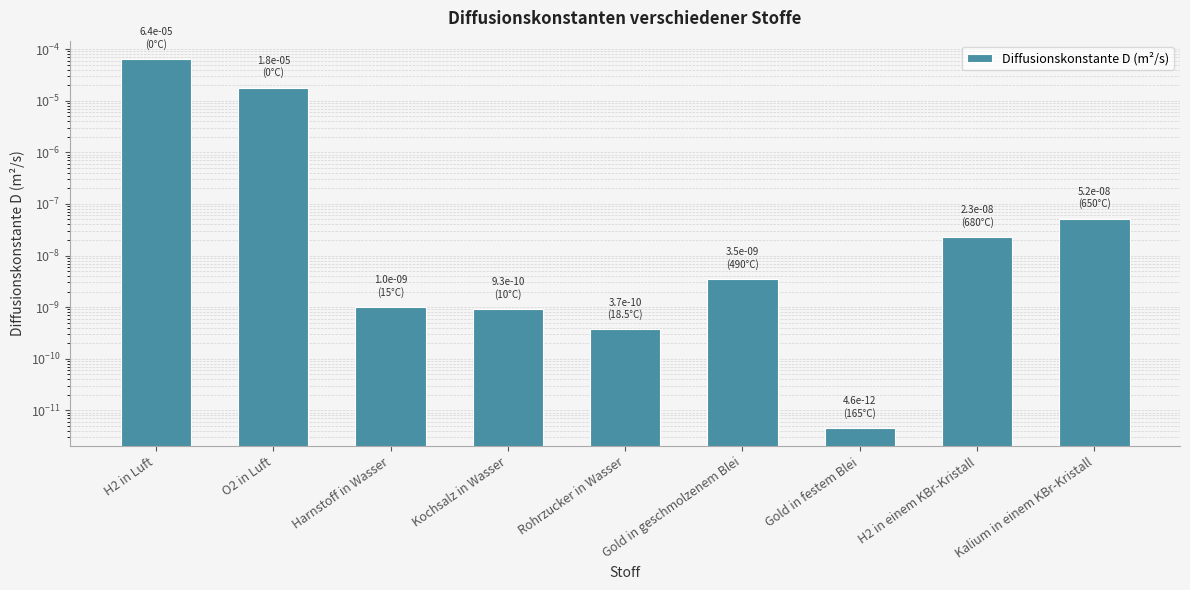

Rank the categories by value from lowest to highest.

Gold in festem Blei, Rohrzucker in Wasser, Kochsalz in Wasser, Harnstoff in Wasser, Gold in geschmolzenem Blei, H2 in einem KBr-Kristall, Kalium in einem KBr-Kristall, O2 in Luft, H2 in Luft